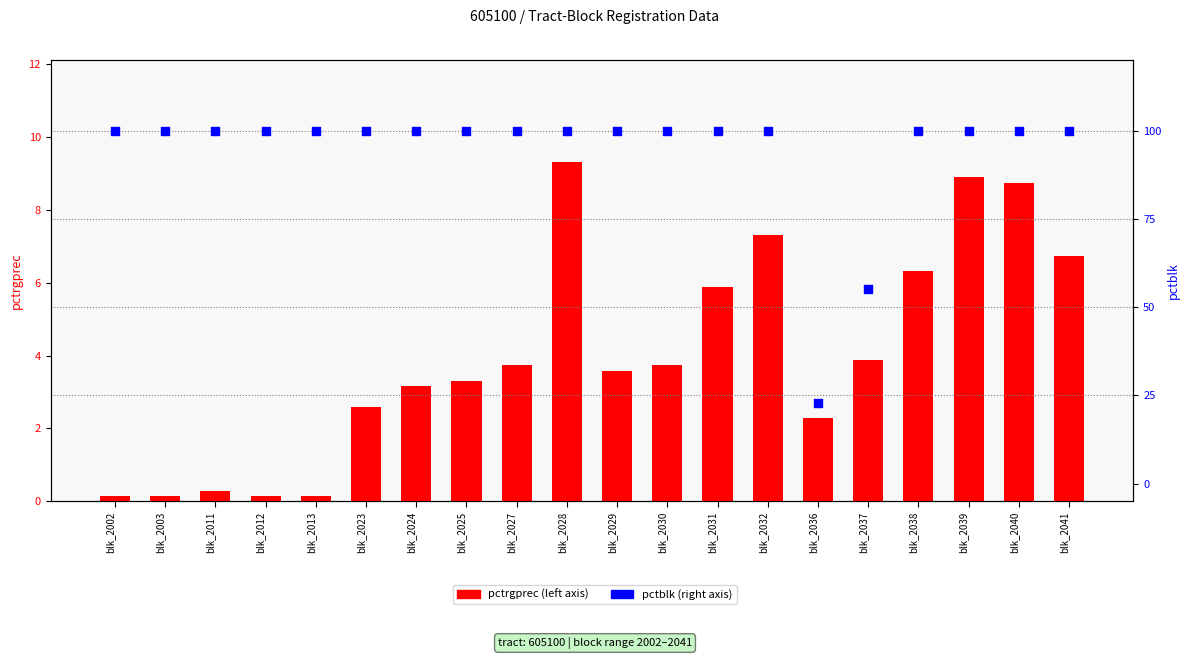

Which series contains the lowest Y value?

pctrgprec